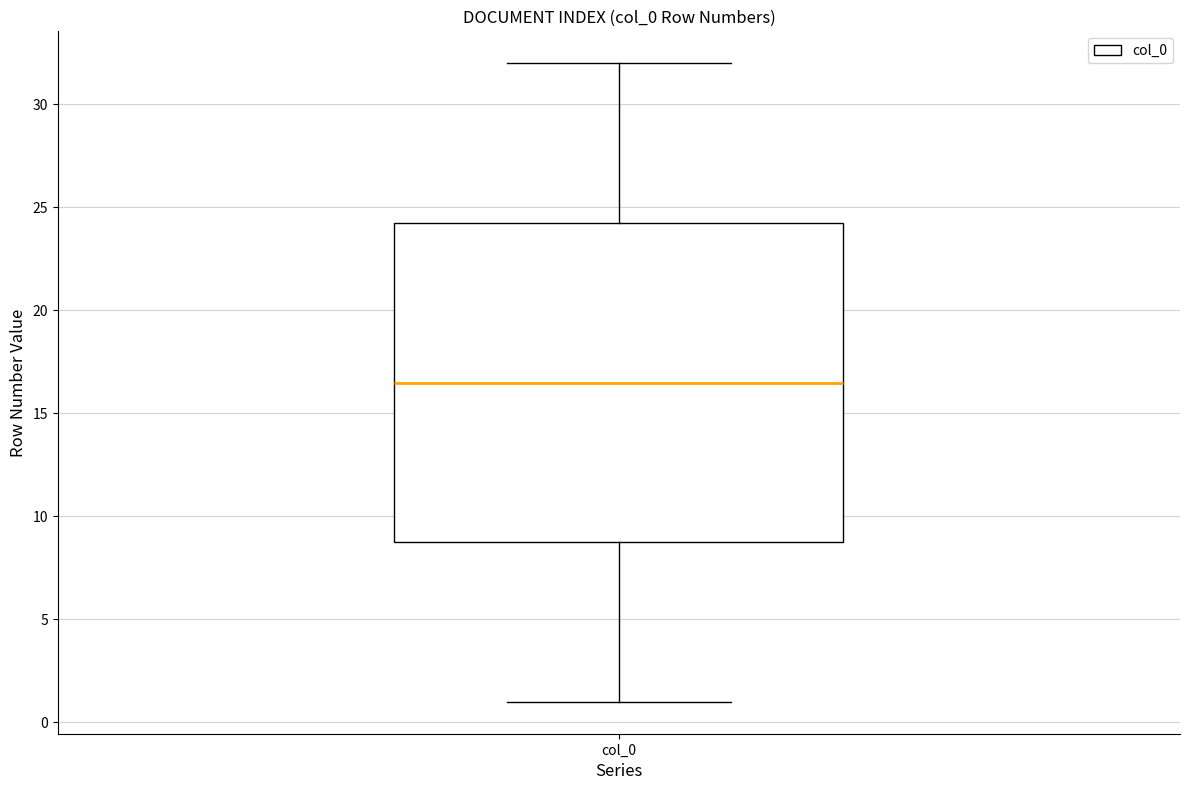

Transcribe this box plot: give where the median line is, the range the box spans, and where the two whiskers end, as read against the y-axis. The values are not printed on the chart, so give them approximately, as read against the axis.

median 16.5, box 9.0 to 24.5, whiskers 1.0 to 32.0